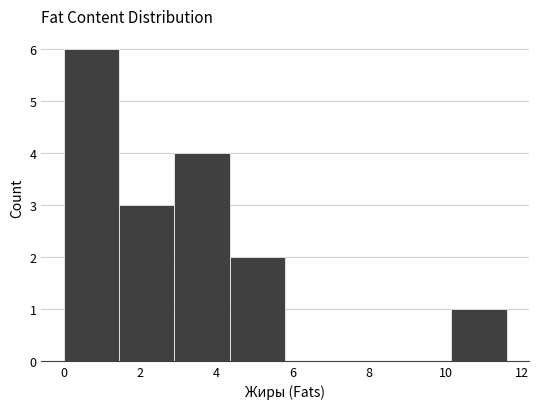

How tall is the bar that spans 2.8 to 4.4 on the x-axis? Neither the bar edges nor the heights are printed on the chart, so give them approximately, as read against the axes.

4